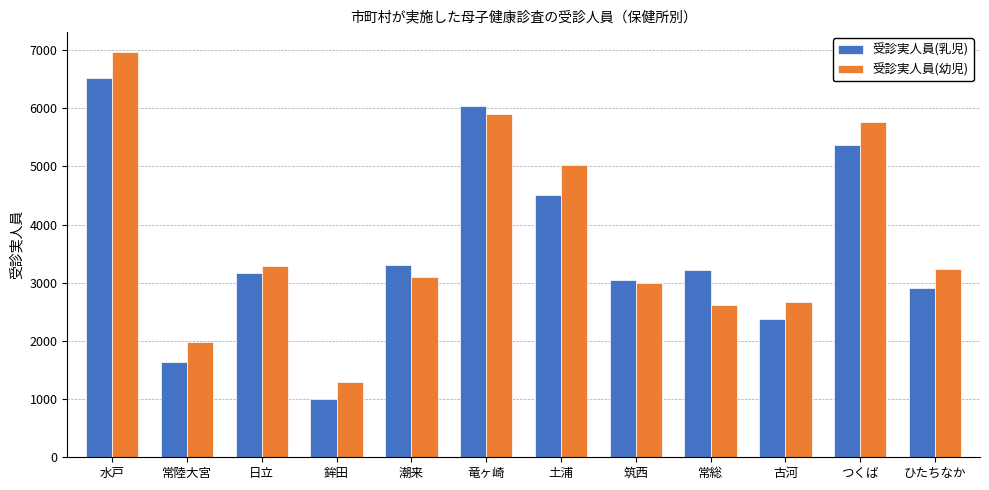

What is the difference between the maximum and minimum values in the 受診実人員(乳児) series?

5520